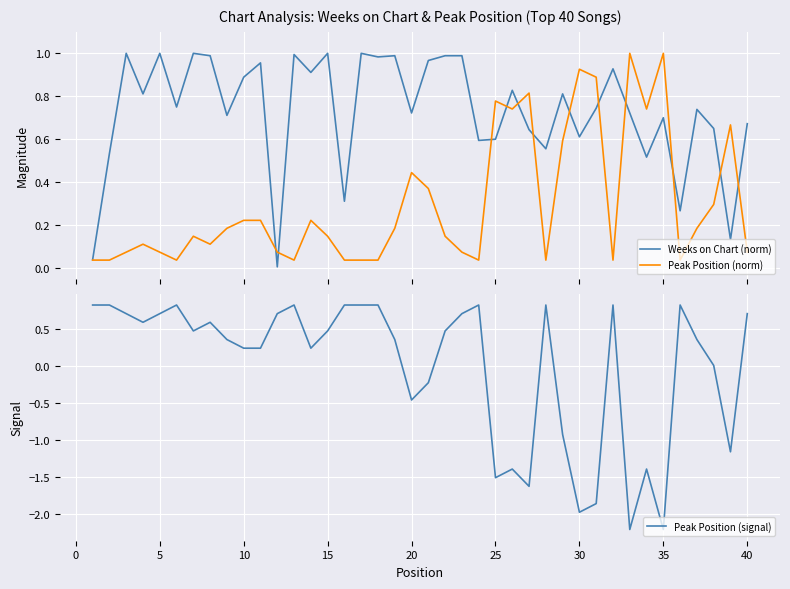

How many categories are shown in the chart?

40